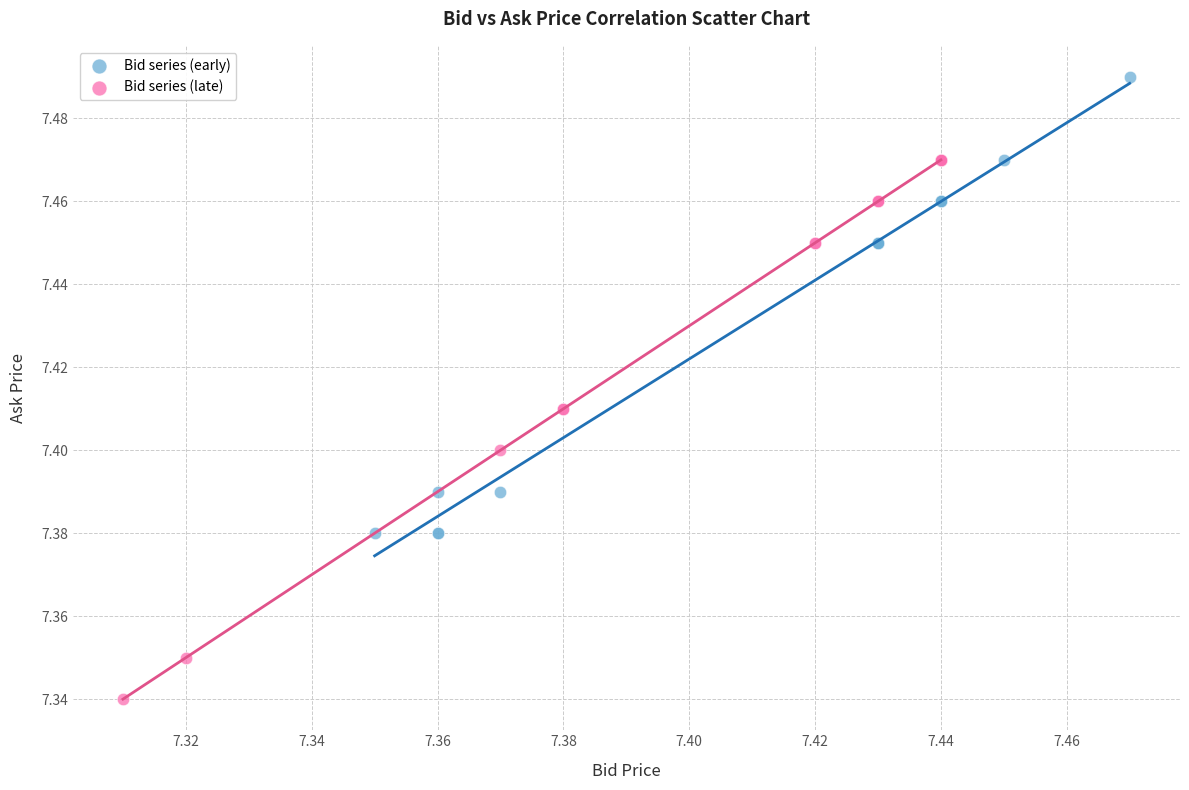

Which series contains the lowest Y value?

Bid series (late)